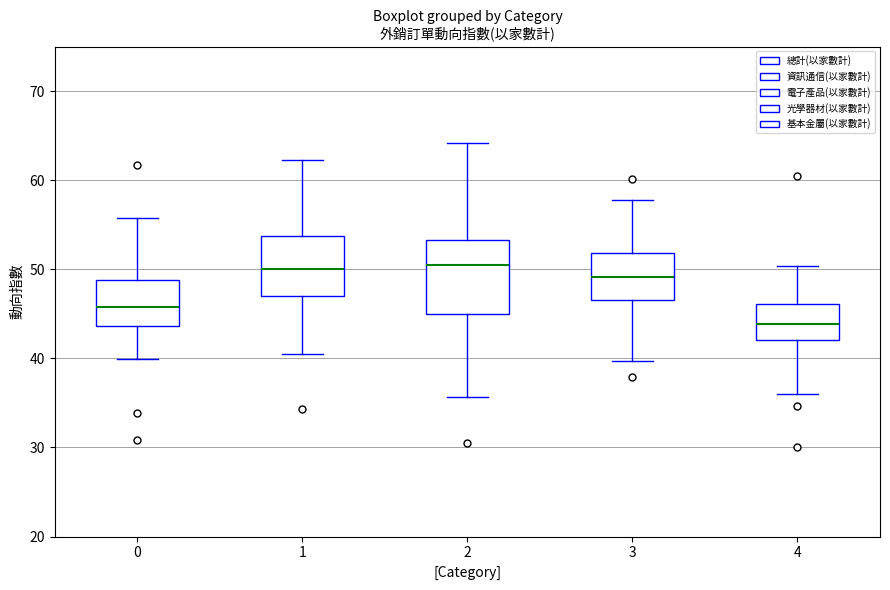

Reading left to right, transcribe this box plot: for each box, give where its median line is, the range the box spans, and where its two whiskers end, as read against the y-axis. The values are not printed on the chart, so give them approximately, as read against the axis.

0: median 46, box 44 to 49, whiskers 40 to 56
1: median 50, box 47 to 54, whiskers 40 to 62
2: median 50, box 45 to 53, whiskers 36 to 64
3: median 49, box 47 to 52, whiskers 40 to 58
4: median 44, box 42 to 46, whiskers 36 to 50